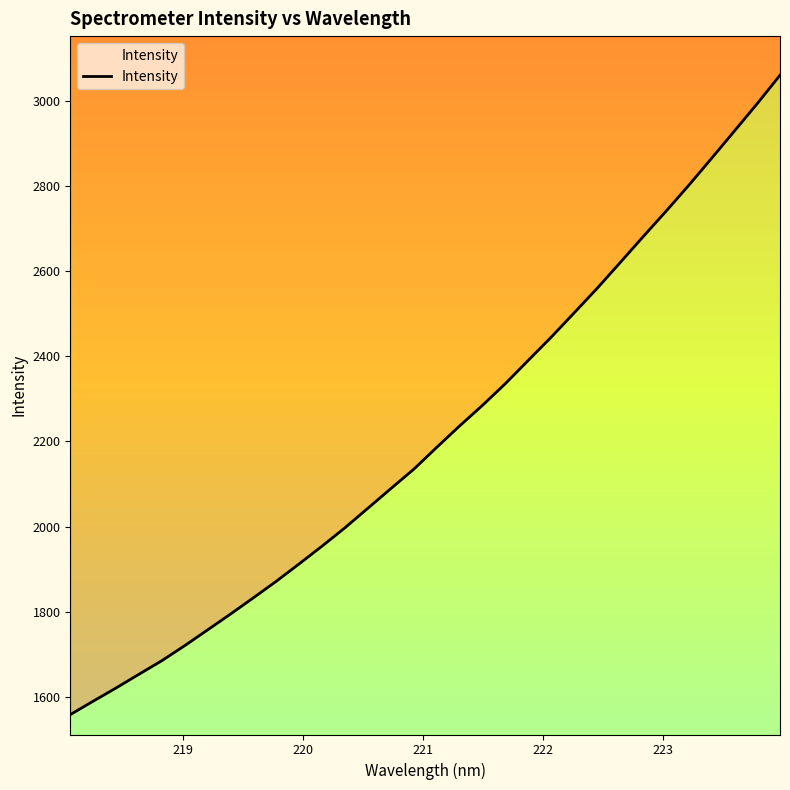

What is the smallest value displayed?

1558.5